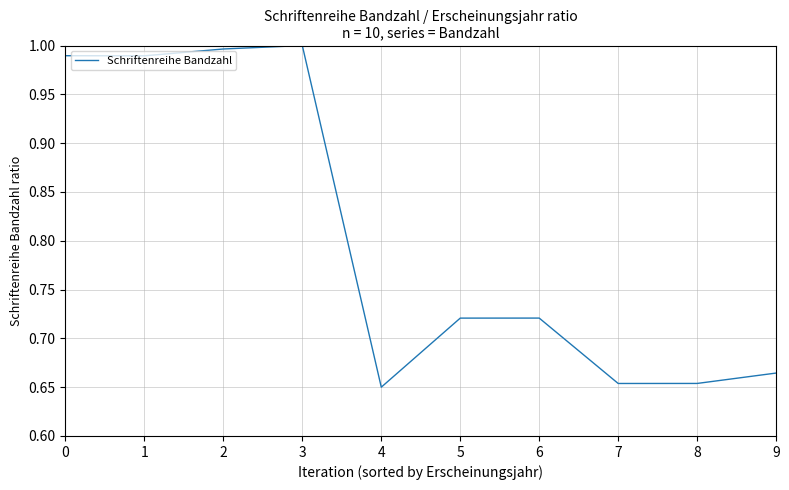

Is it true that the value at 0 is 0.4?

False